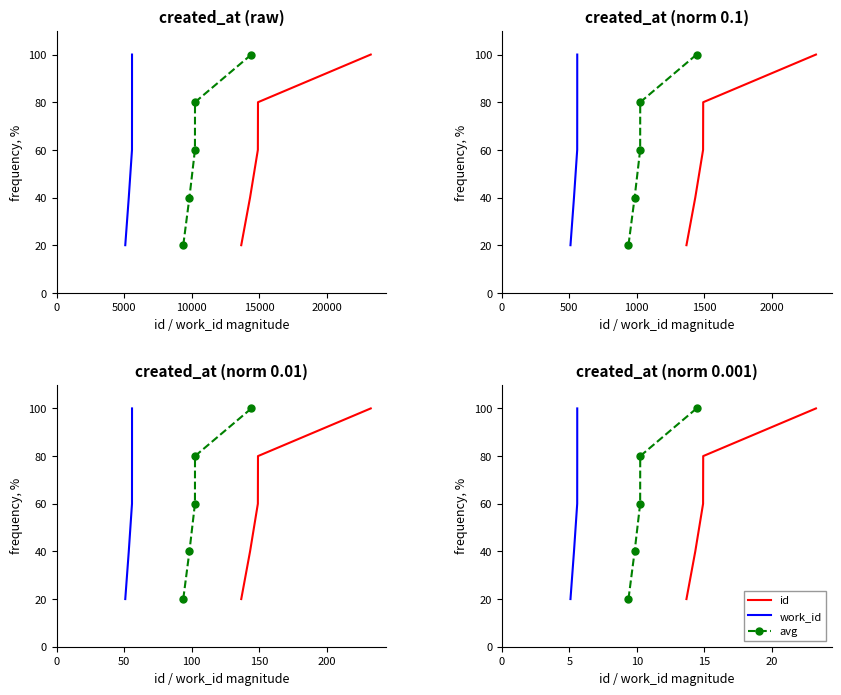

What is the sum of all work_id values?

300